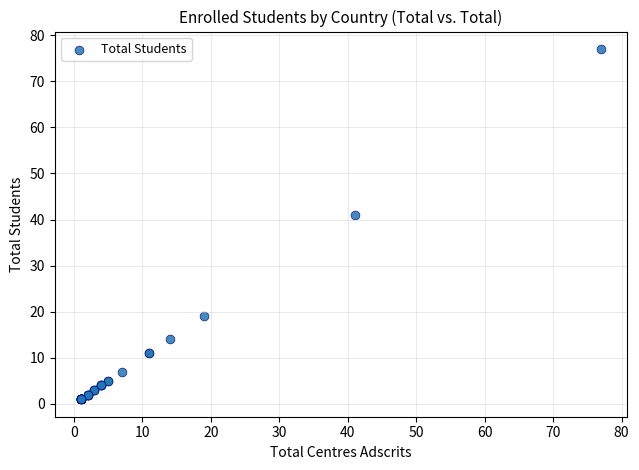

What Y value in the scatter plot is closest to 39?

41